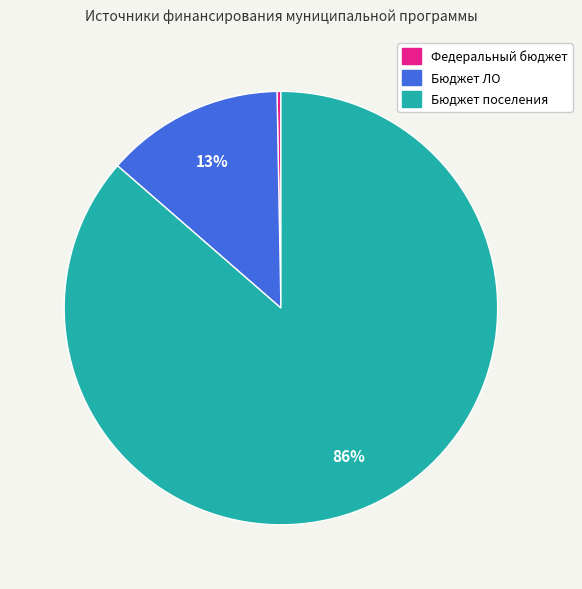

To the nearest percent, what is the combined percentage of Бюджет ЛО and Бюджет поселения?

100%